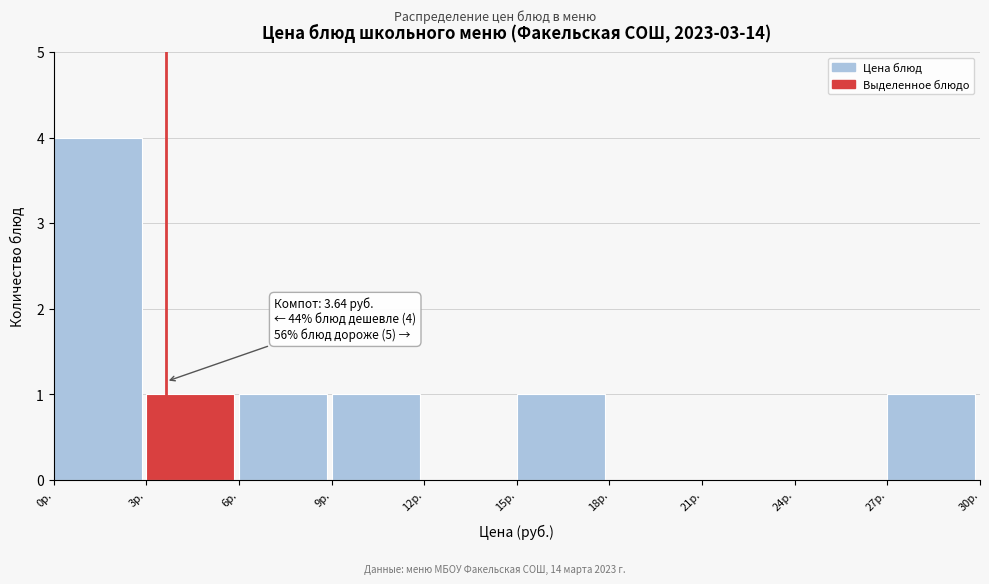

Over which range of the x-axis is the bar tallest?

0 to 3